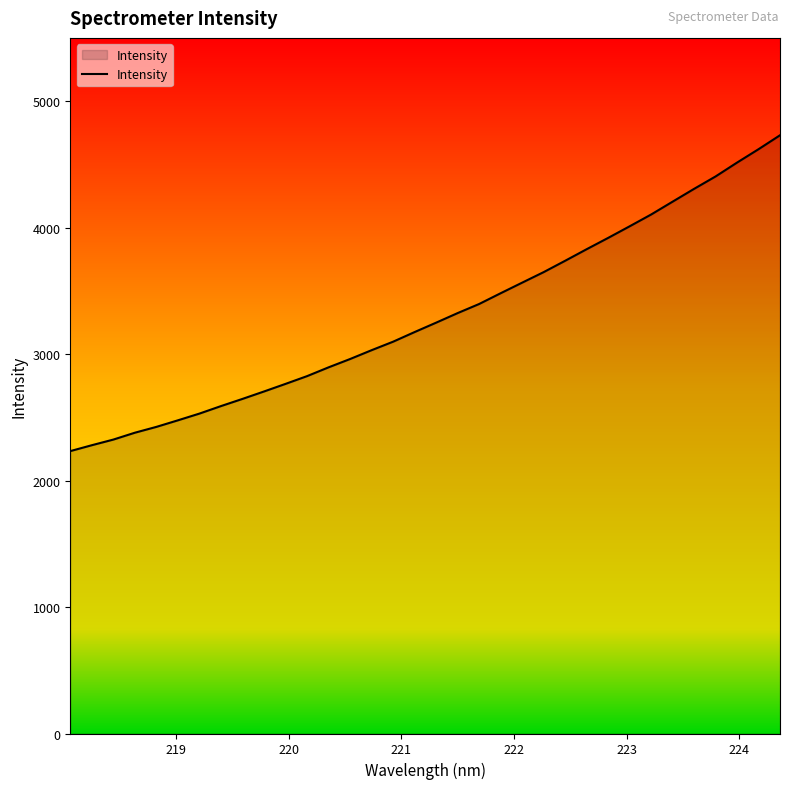

What is the difference between the maximum and minimum values?

2497.3